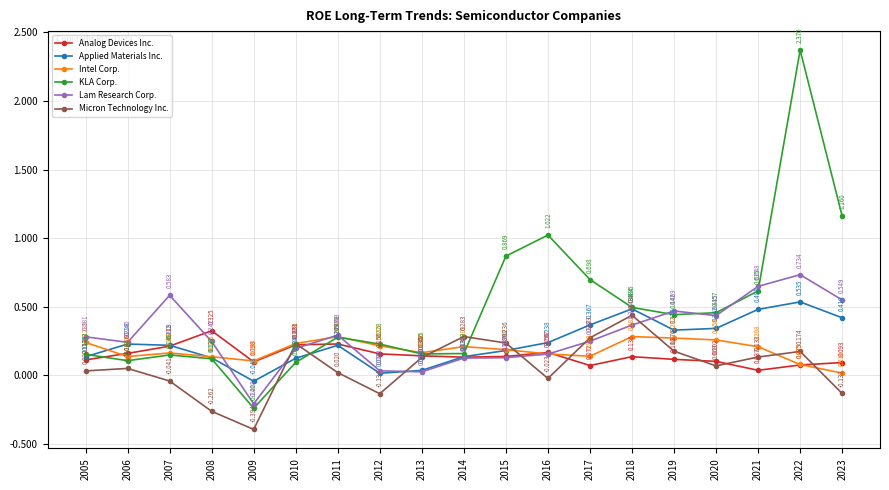

Between 2021 and 2023, which series saw the biggest shift?

KLA Corp.